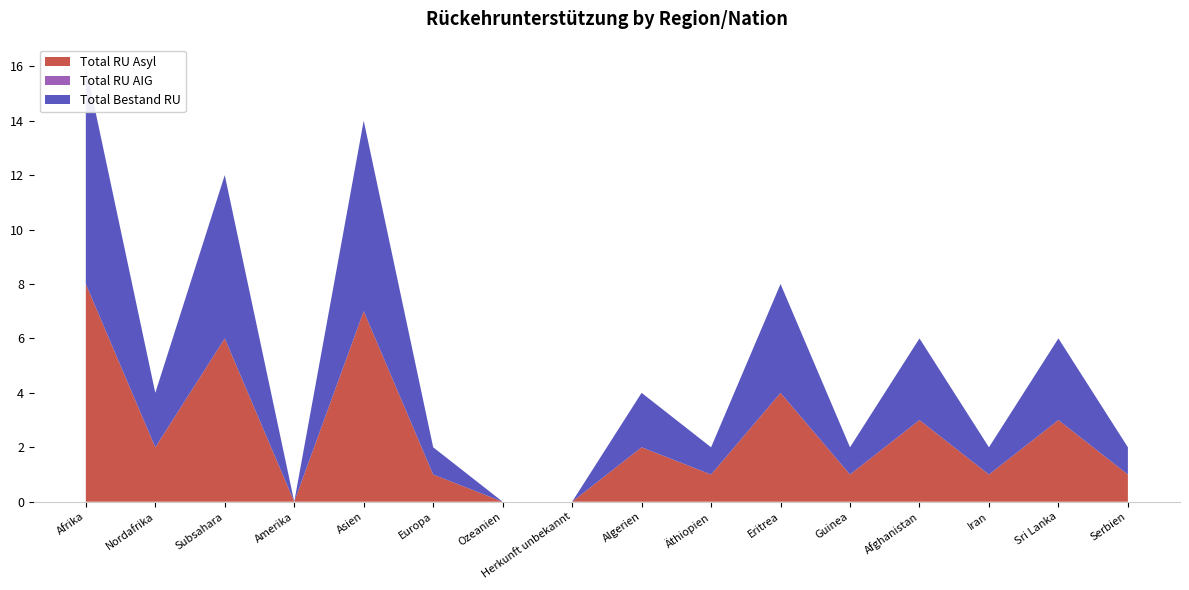

Reading left to right, transcribe all the data shown in this chart.

Total RU Asyl: Afrika=8	Nordafrika=2	Subsahara=6	Amerika=0	Asien=7	Europa=1	Ozeanien=0	Herkunft unbekannt=0	Algerien=2	Äthiopien=1	Eritrea=4	Guinea=1	Afghanistan=3	Iran=1	Sri Lanka=3	Serbien=1
Total RU AIG: Afrika=0	Nordafrika=0	Subsahara=0	Amerika=0	Asien=0	Europa=0	Ozeanien=0	Herkunft unbekannt=0	Algerien=0	Äthiopien=0	Eritrea=0	Guinea=0	Afghanistan=0	Iran=0	Sri Lanka=0	Serbien=0
Total Bestand RU: Afrika=8	Nordafrika=2	Subsahara=6	Amerika=0	Asien=7	Europa=1	Ozeanien=0	Herkunft unbekannt=0	Algerien=2	Äthiopien=1	Eritrea=4	Guinea=1	Afghanistan=3	Iran=1	Sri Lanka=3	Serbien=1